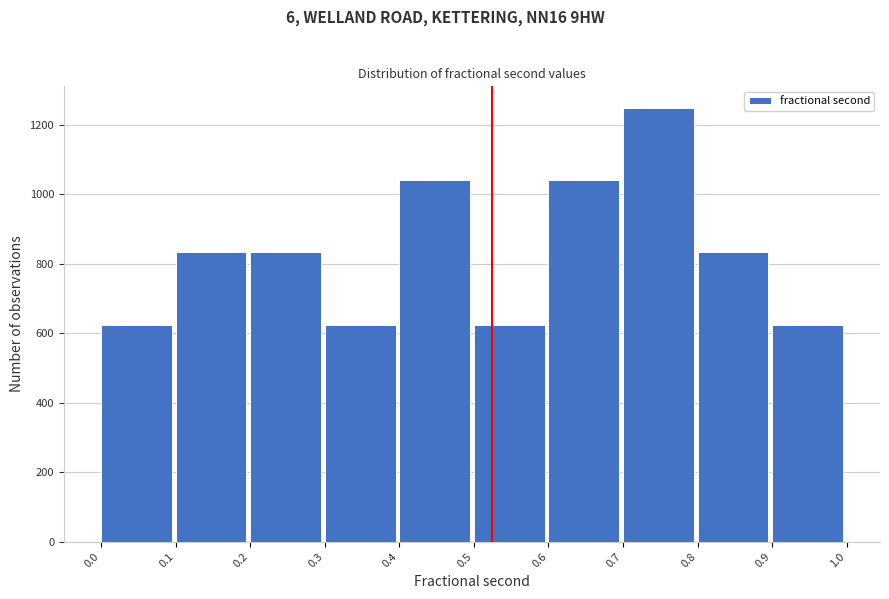

Reading left to right, transcribe this chart: for each bar, give the range it covers on the x-axis and its height. The values are not printed on the chart, so give them approximately, as read against the axis.

0.0 to 0.1: 620
0.1 to 0.2: 840
0.2 to 0.3: 840
0.3 to 0.4: 620
0.4 to 0.5: 1040
0.5 to 0.6: 620
0.6 to 0.7: 1040
0.7 to 0.8: 1240
0.8 to 0.9: 840
0.9 to 1.0: 620